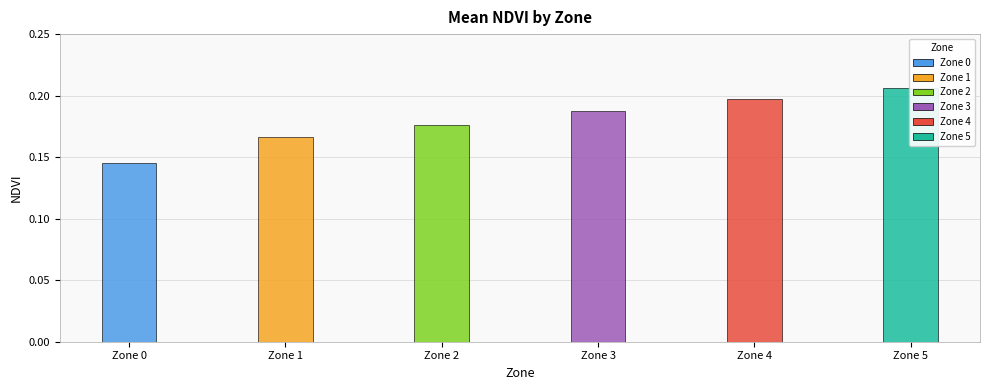

What is the minimum value shown in the chart?

0.1